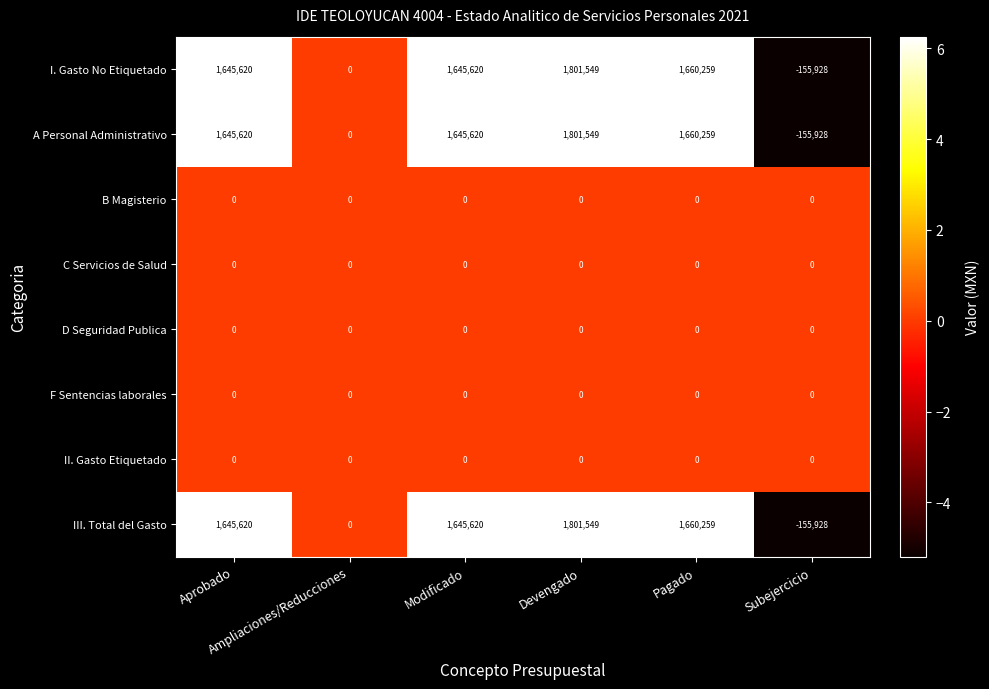

What is the maximum value shown in the chart?

1801549